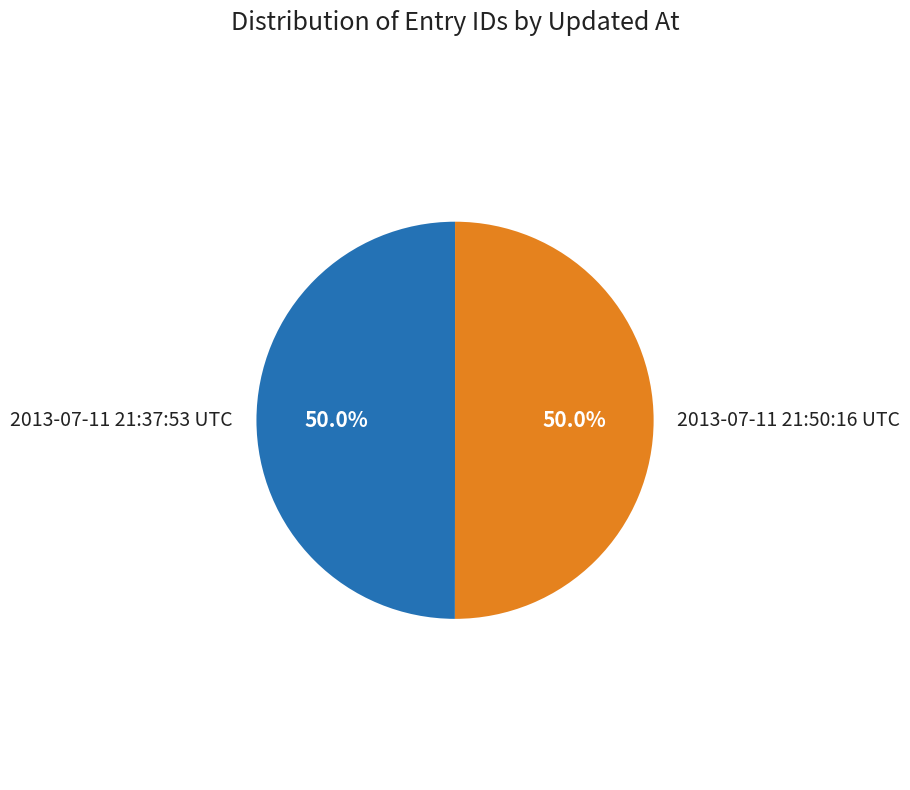

What percentage is NOT represented by 2013-07-11 21:37:53 UTC?

50.0%